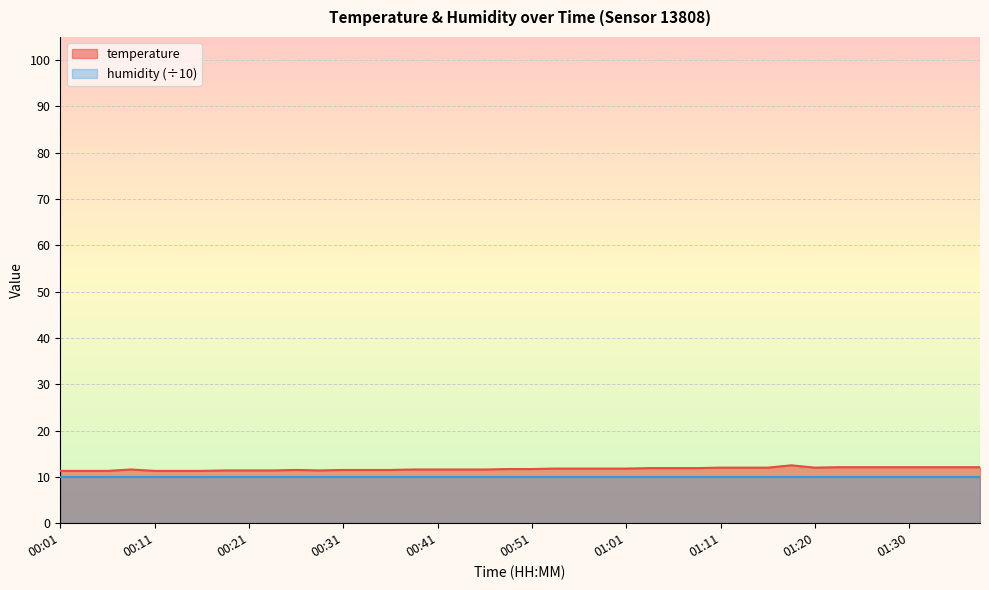

The chart shows a value of 12.0 at 01:15. True or false?

True